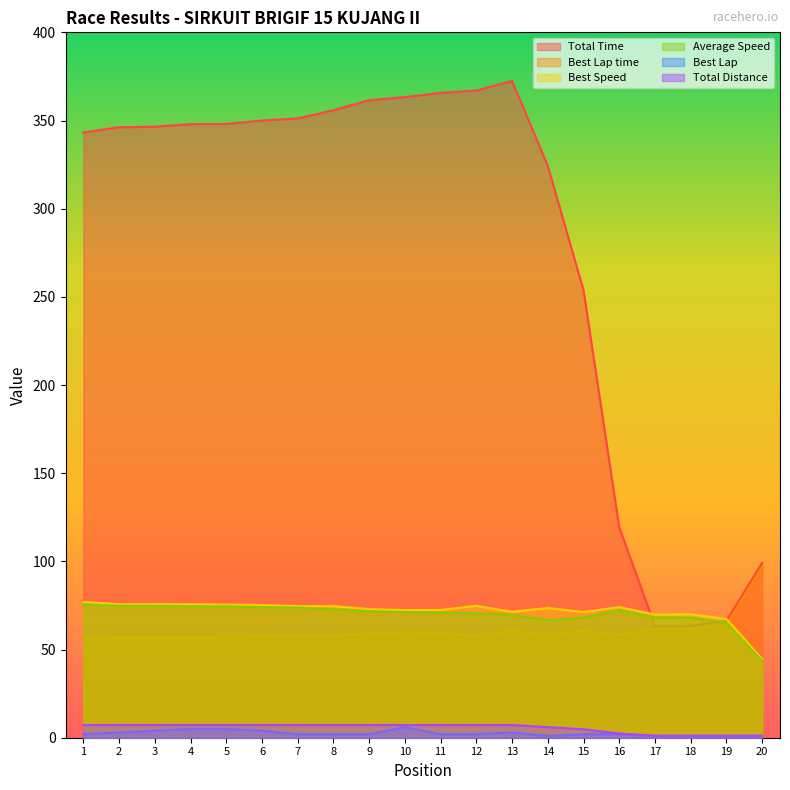

Is it true that Best Speed equals 118.1 at 8?

False